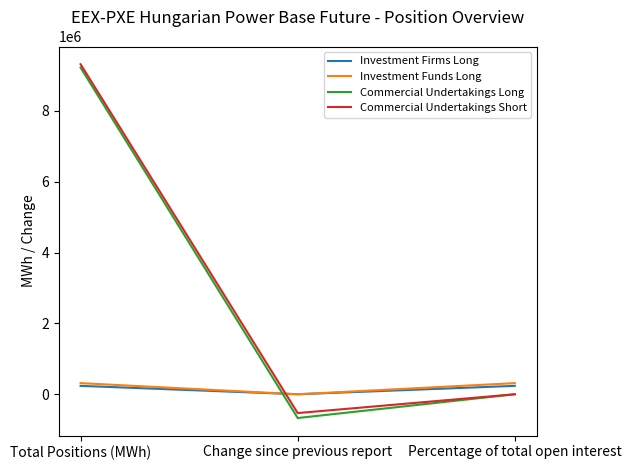

Is the value of Commercial Undertakings Short at Percentage of total open interest greater than the value of Investment Funds Long at Percentage of total open interest?

No